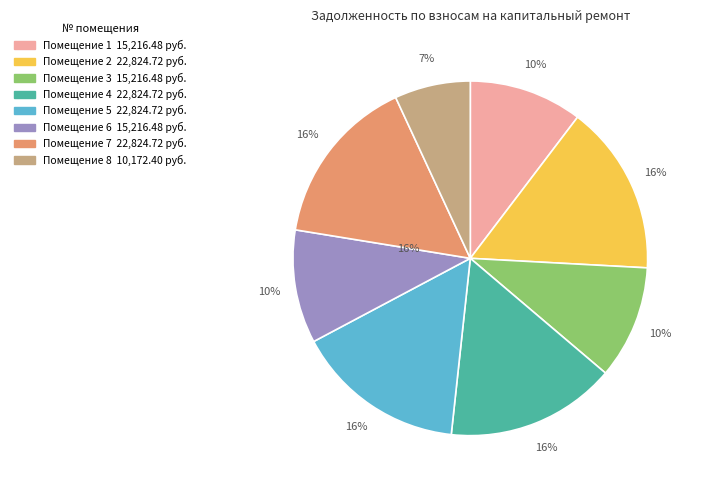

Is it true that 2 is 24% of the pie?

False